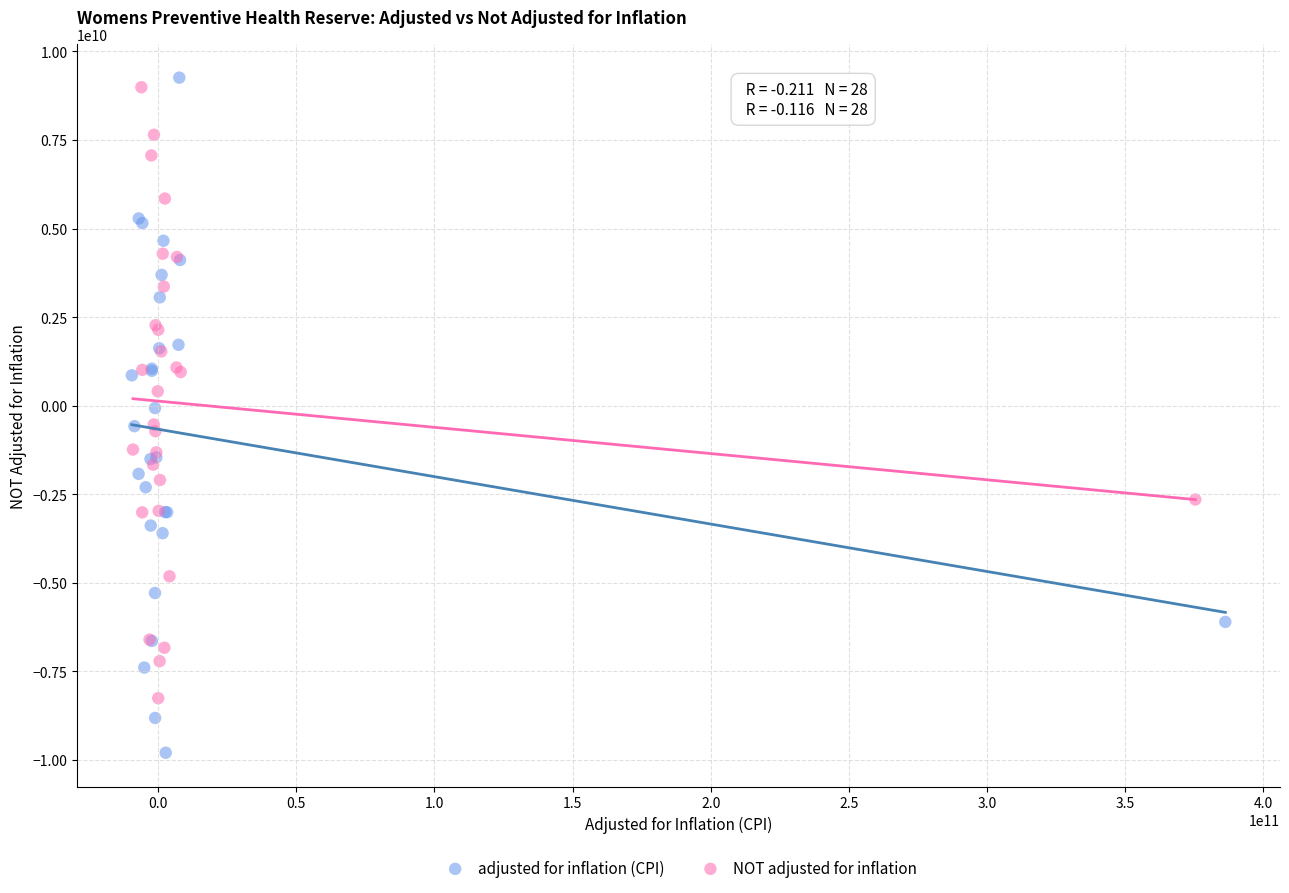

Which series reaches the minimum Y coordinate?

adjusted for inflation (CPI)